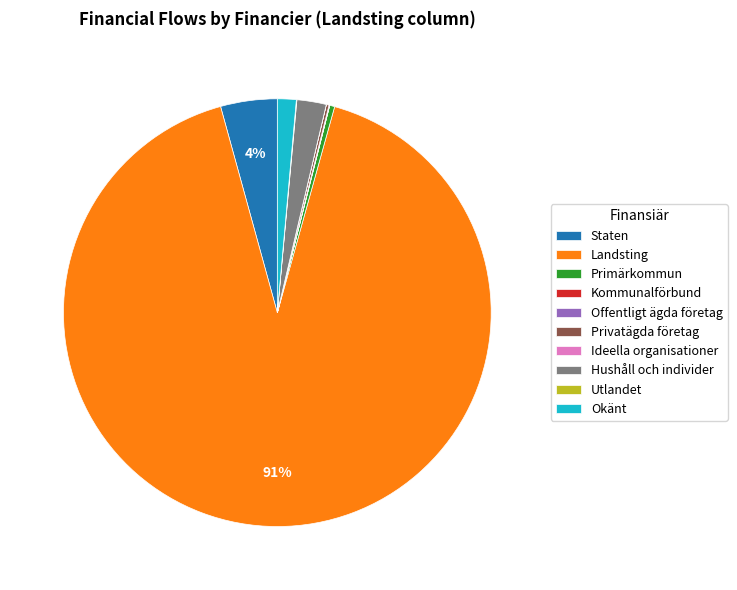

What percentage is the Staten slice, to the nearest percent?

4%